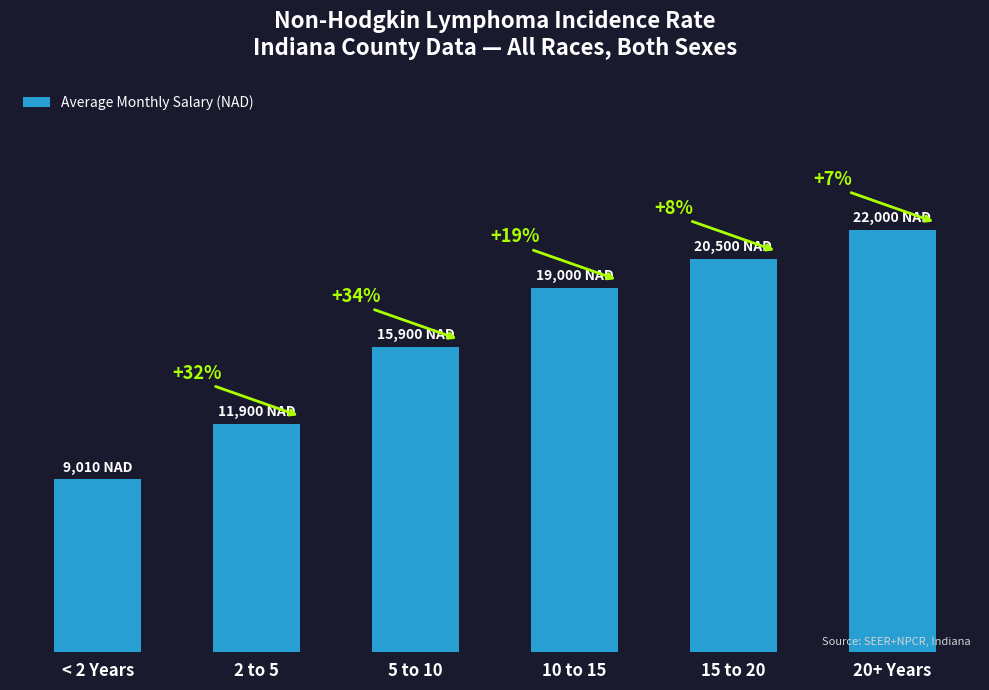

Are the bars horizontal?

No